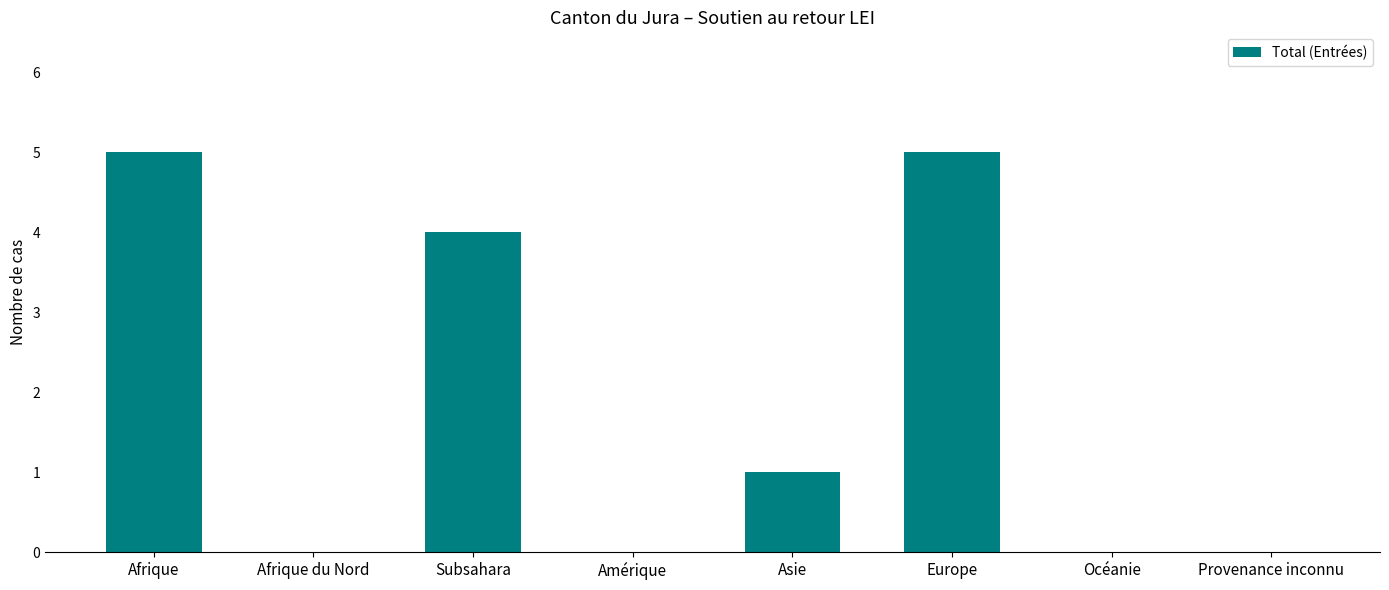

The value at Europe is 5. True or false?

True